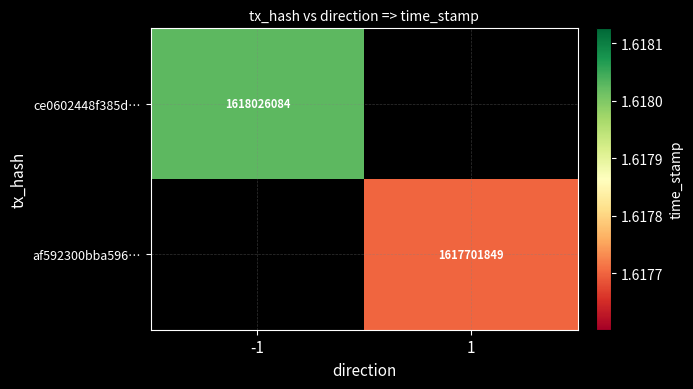

The ce0602448f385d… series shows 2638756845 at -1. True or false?

False